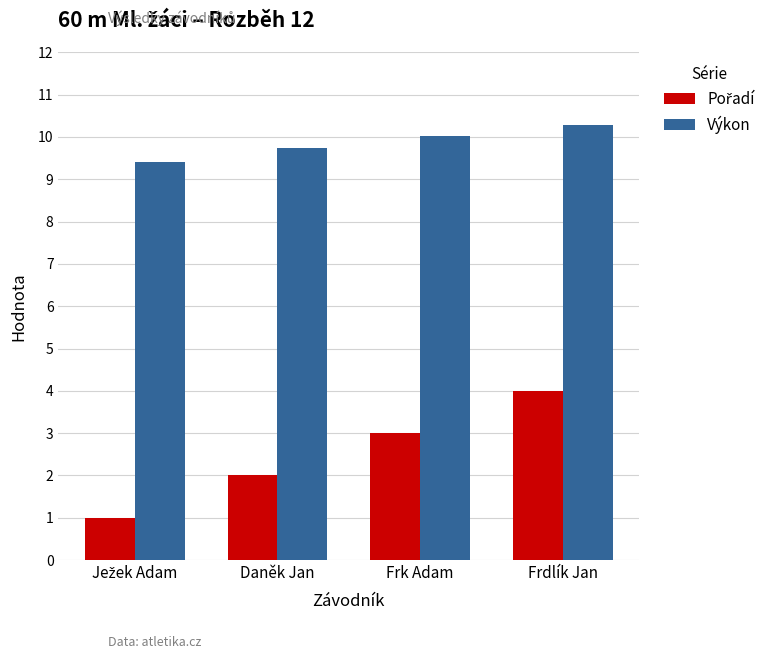

How many distinct data groups are displayed?

2